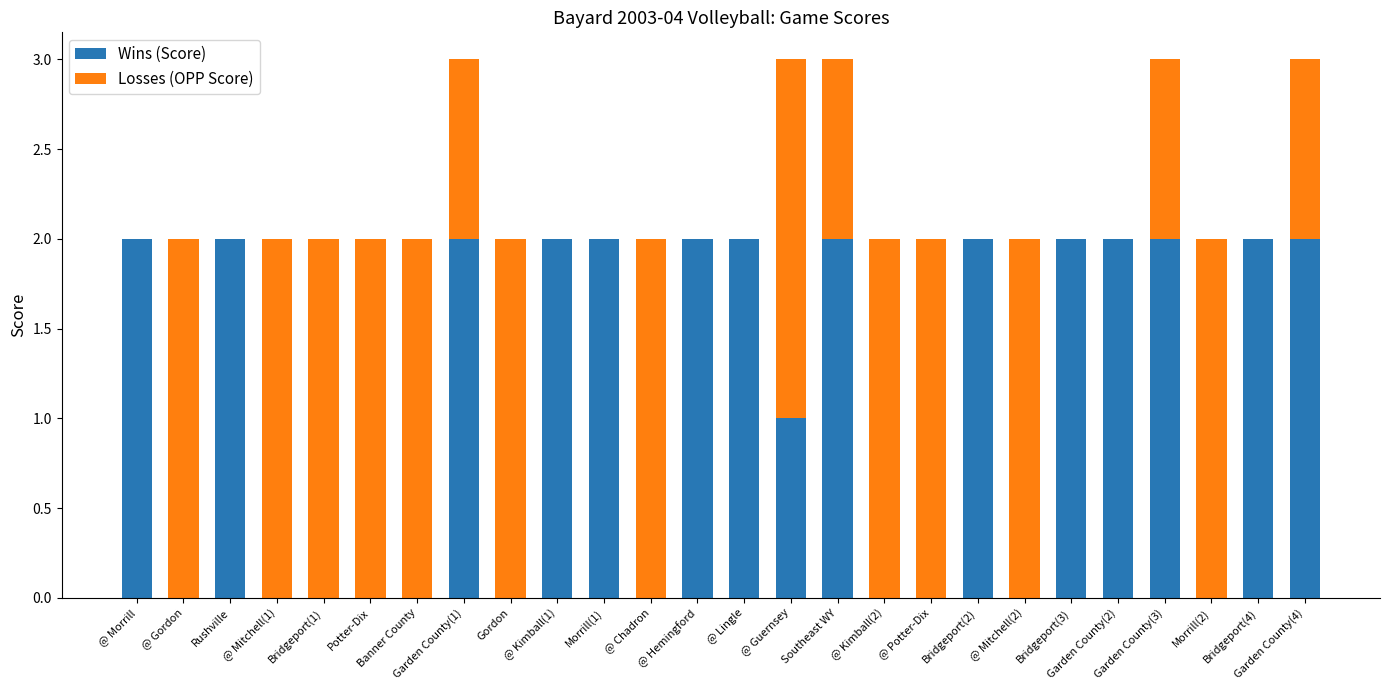

What is the highest value of the Wins (Score) series?

2